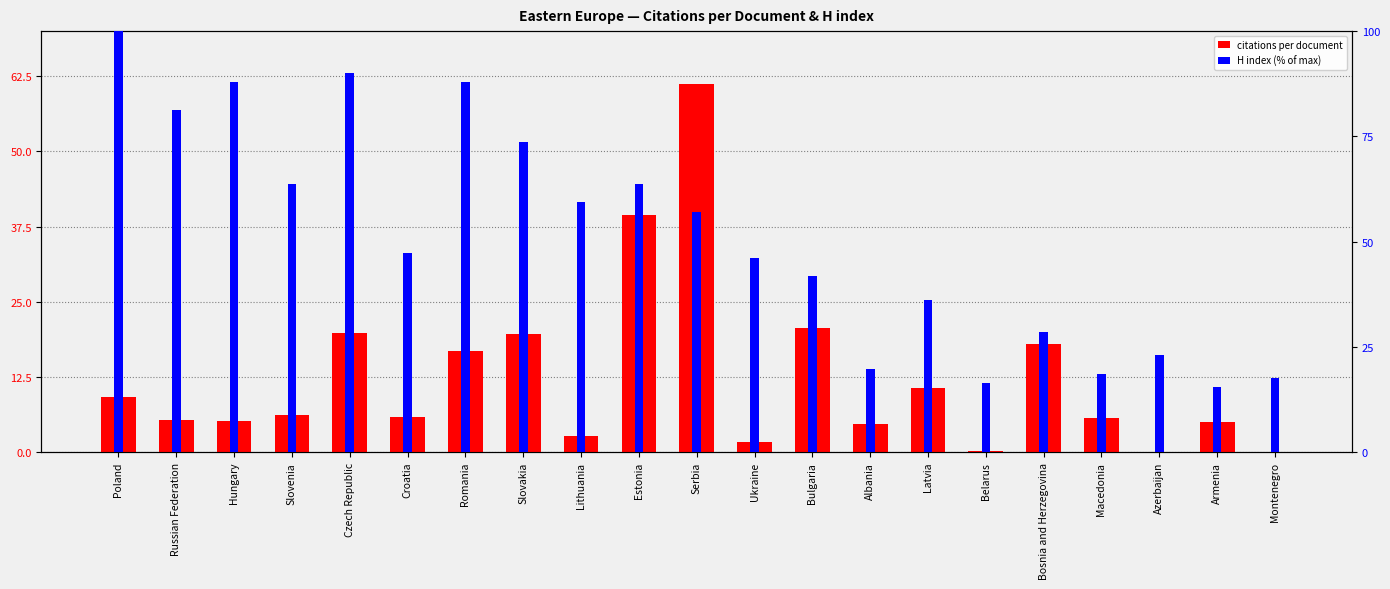

Is it true that H index (% of max) equals 130.4 at Russian Federation?

False